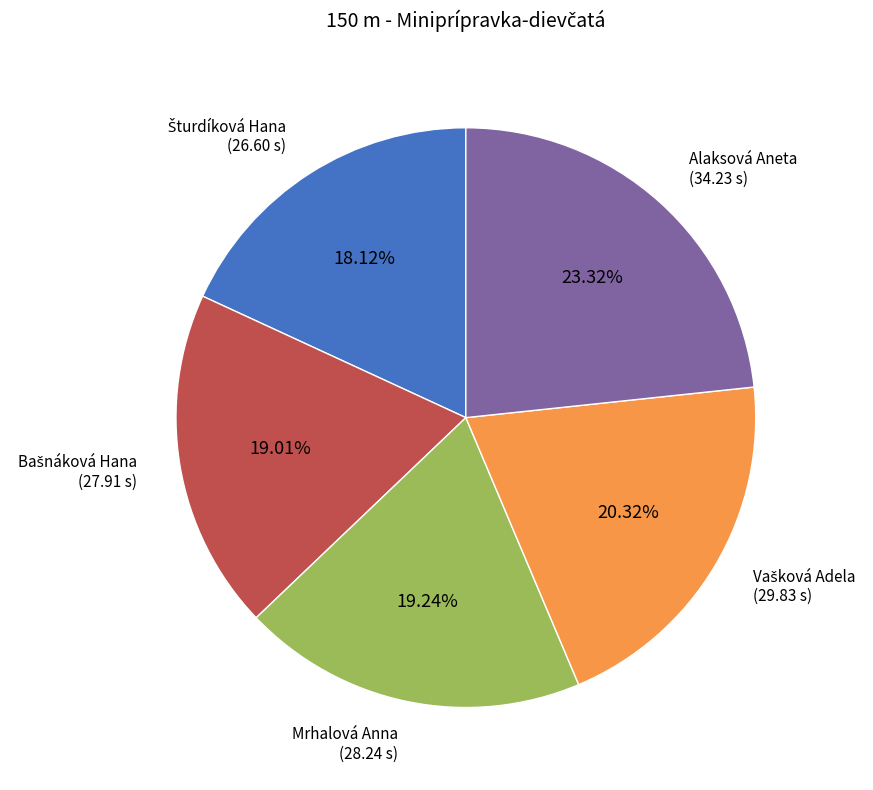

Is there a majority slice in this chart?

No